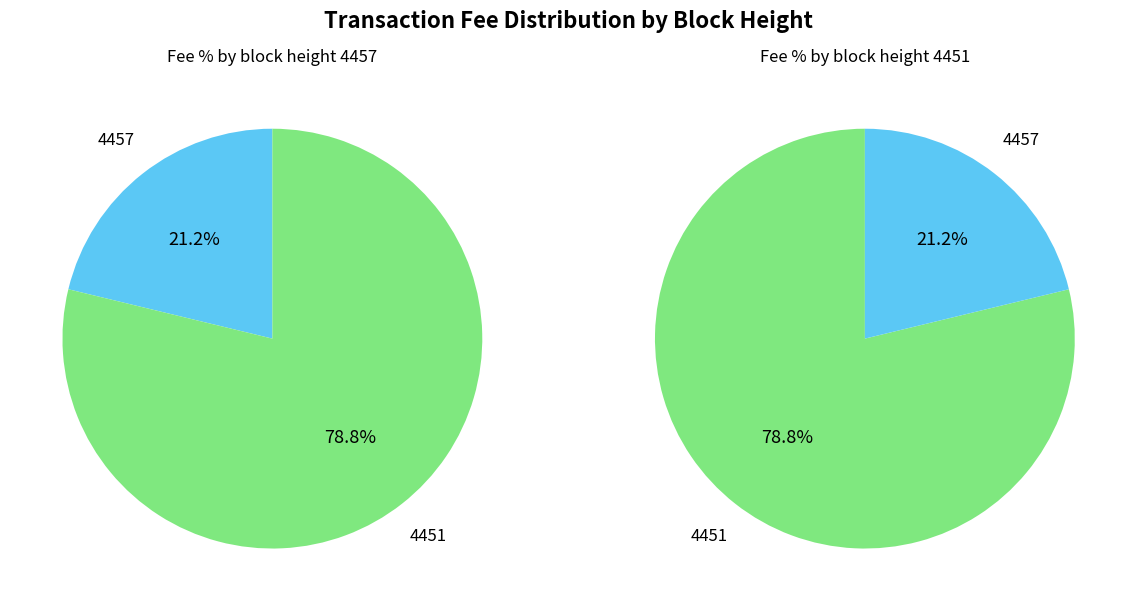

How many slices are in this pie chart?

2